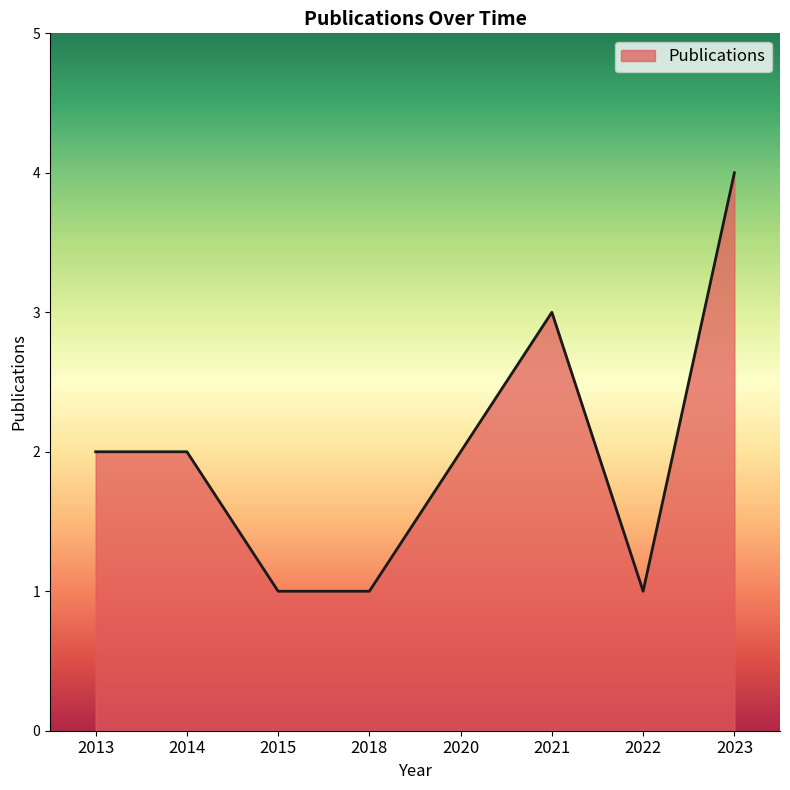

Reading left to right, what are all the values shown in this chart?

2013=2	2014=2	2015=1	2018=1	2020=2	2021=3	2022=1	2023=4